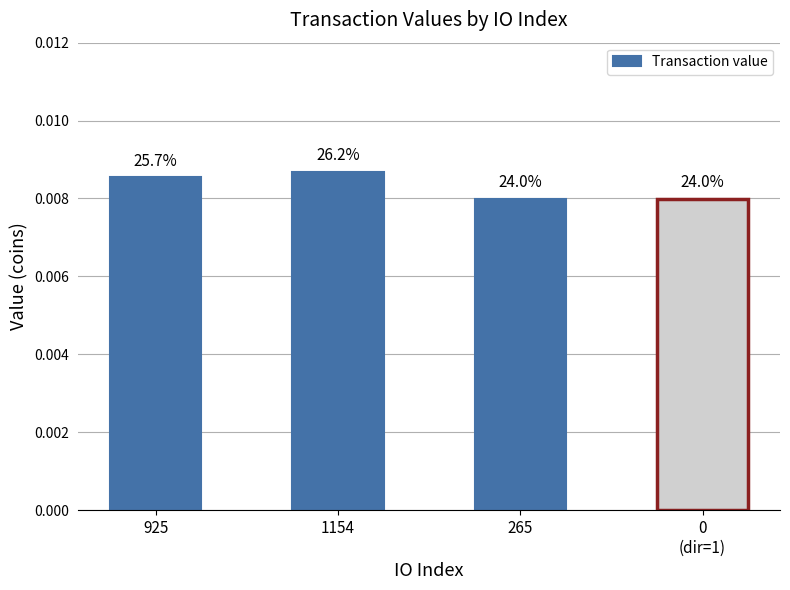

Reading right to left, what are all the values shown in this chart?

0
(dir=1)=0.0	265=0.0	1154=0.0	925=0.0